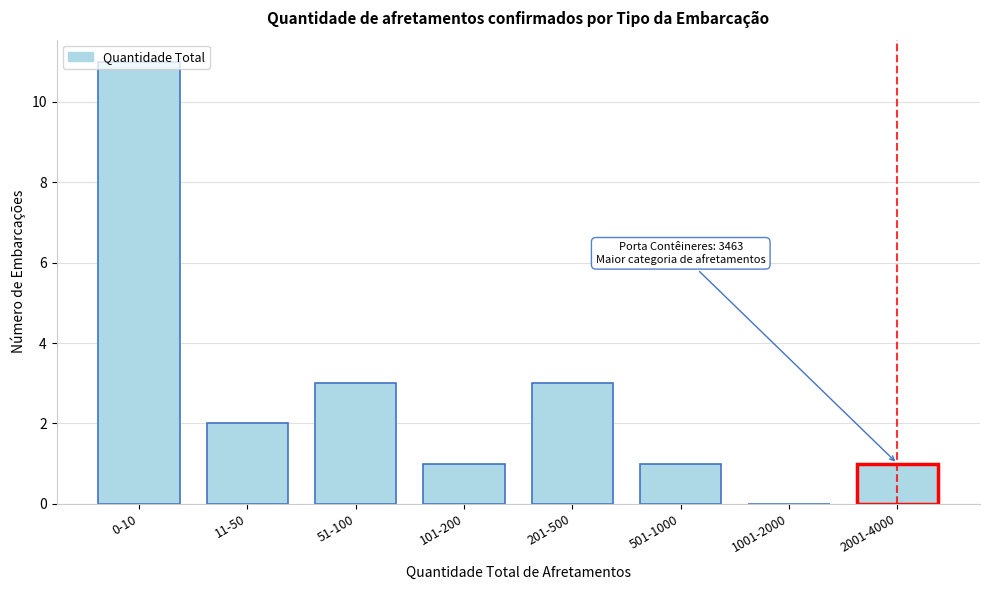

What is the sum of all values?

22